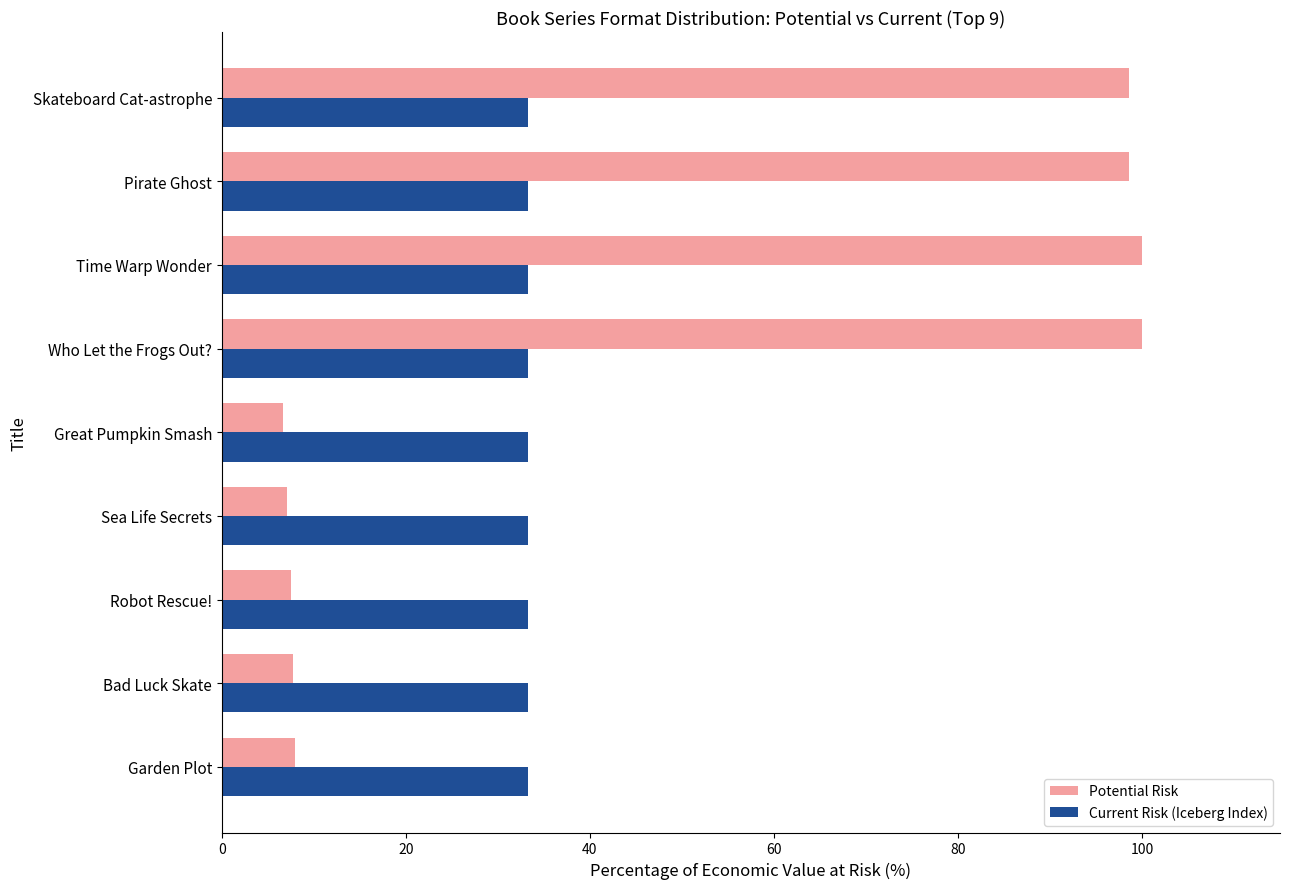

Which series has the largest total across all categories?

Potential Risk